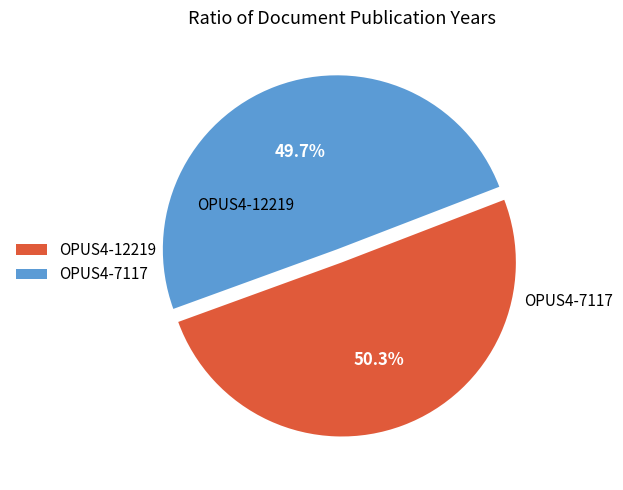

Count the number of slices in the pie.

2